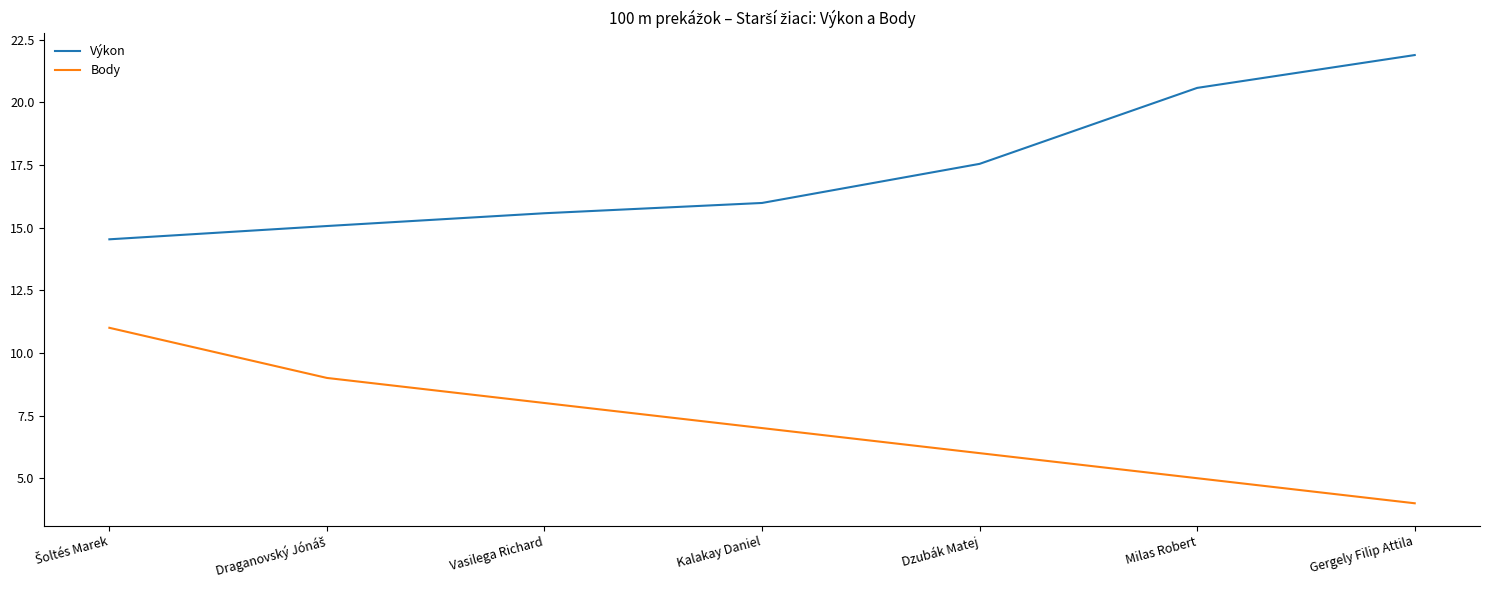

Which label corresponds to the smallest value in the chart?

Gergely Filip Attila